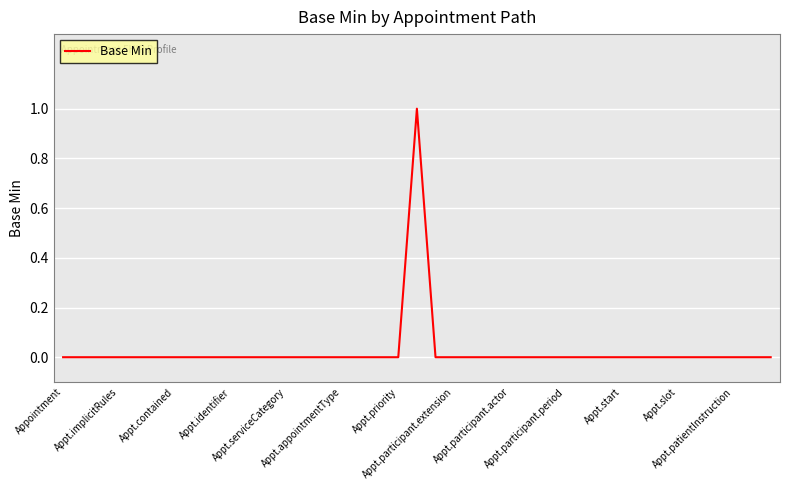

How many interior local peaks (higher than both neighbors) does the data have?

1